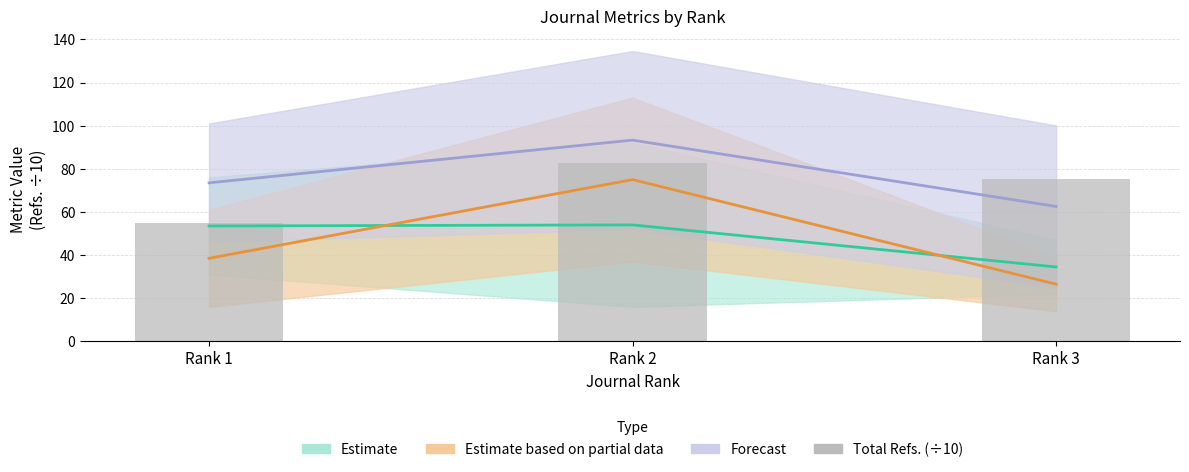

What value does the data have at Rank 2?

82.6